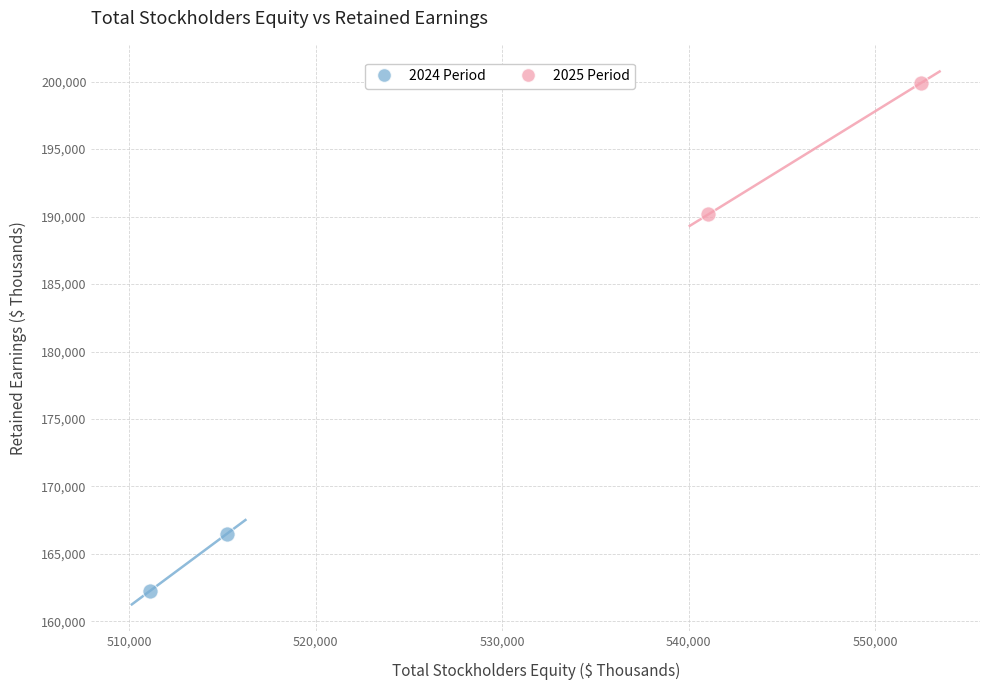

What are all the series names shown in the legend?

2024 Period, 2025 Period